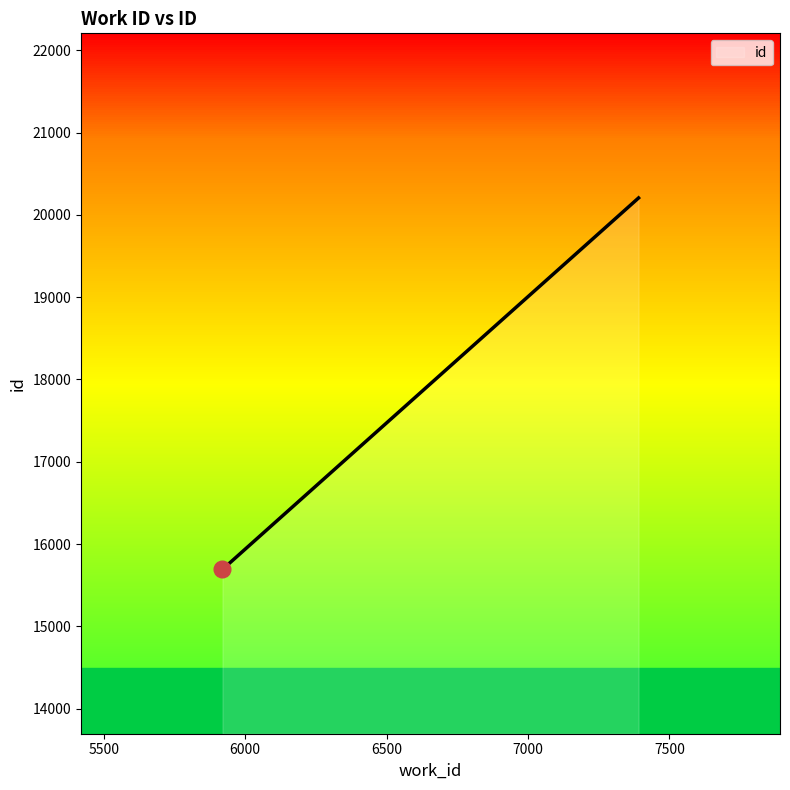

How many data points are less than 15701?

1